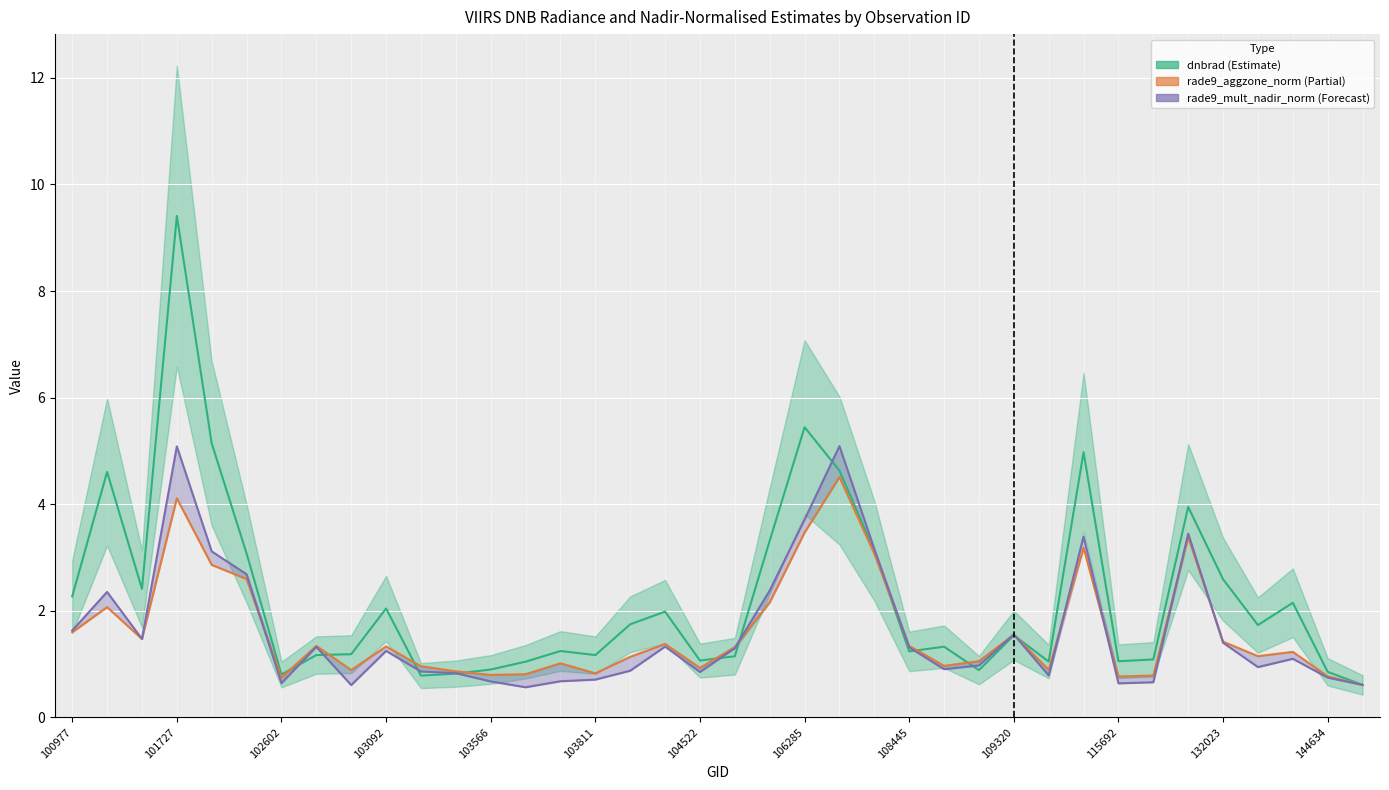

Where is the first local maximum for dnbrad?

101727